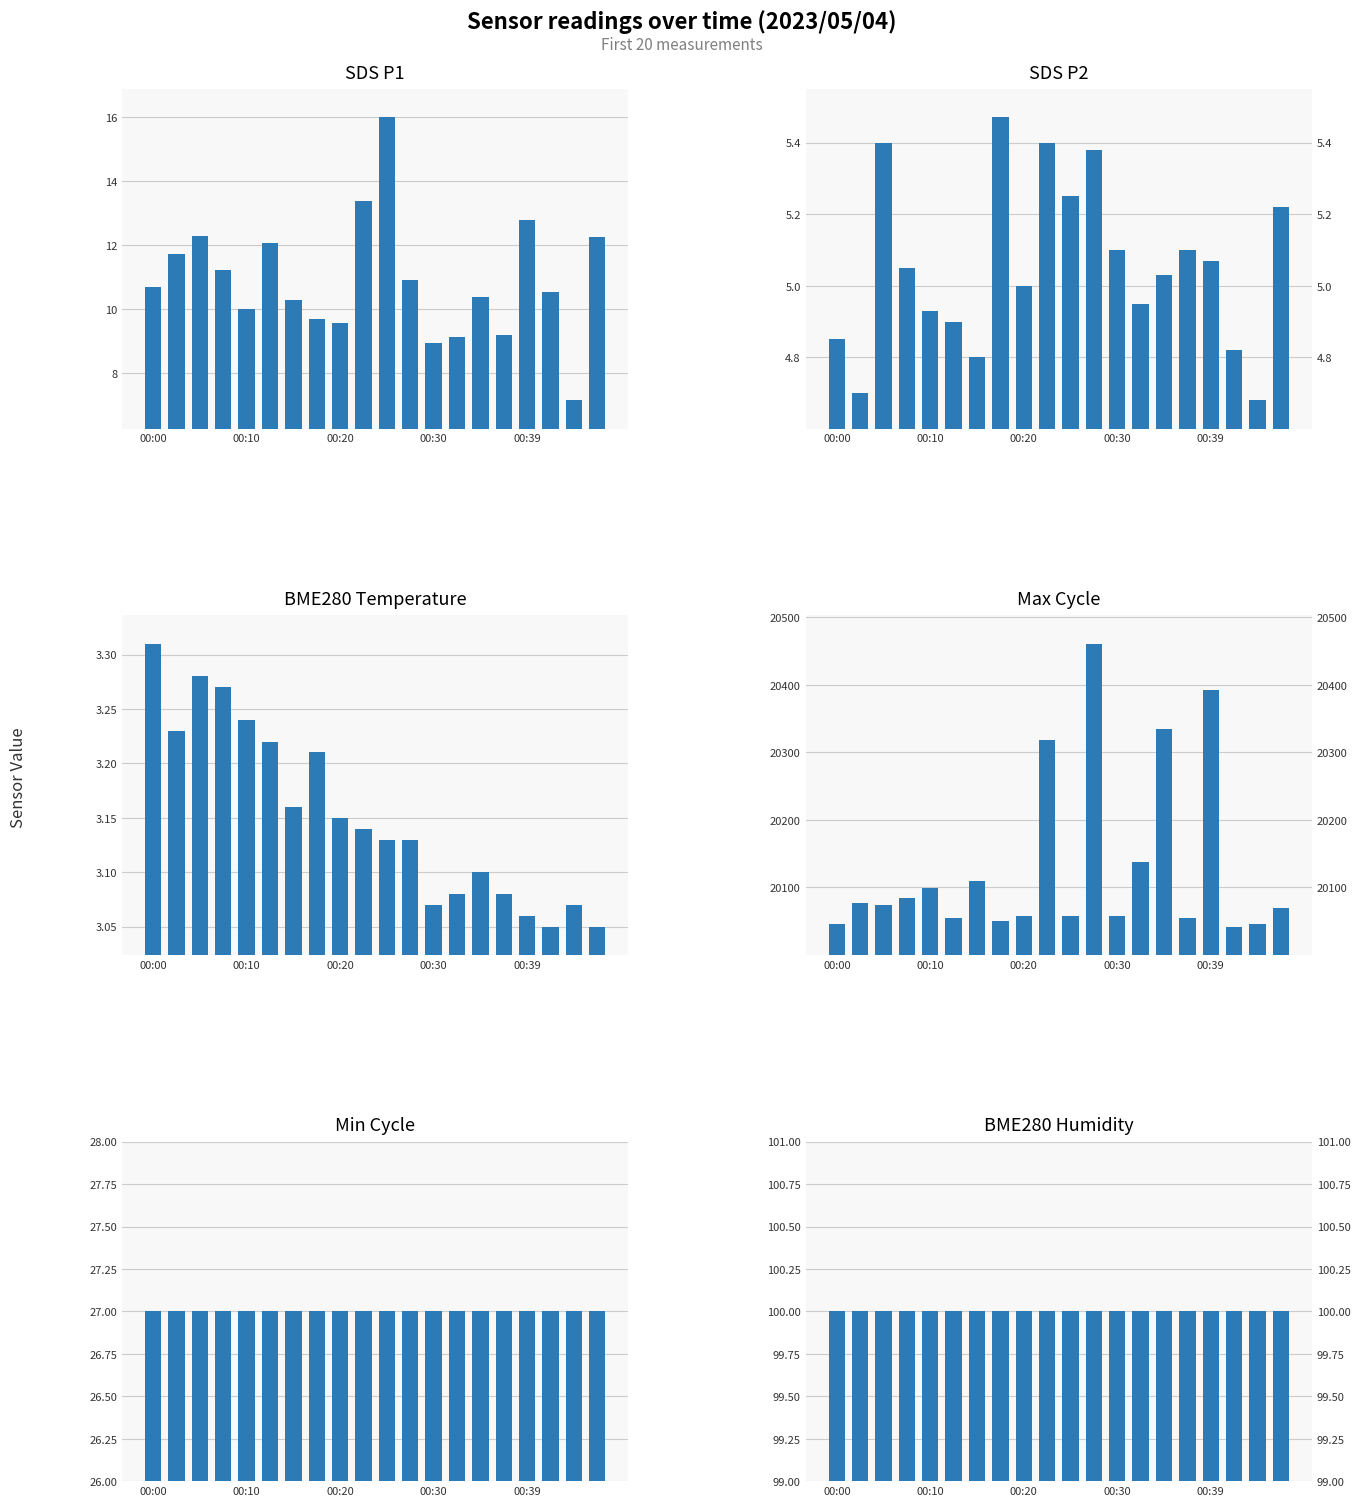

True or false: Max Cycle has a value of 20046.0 at 00:00.

True